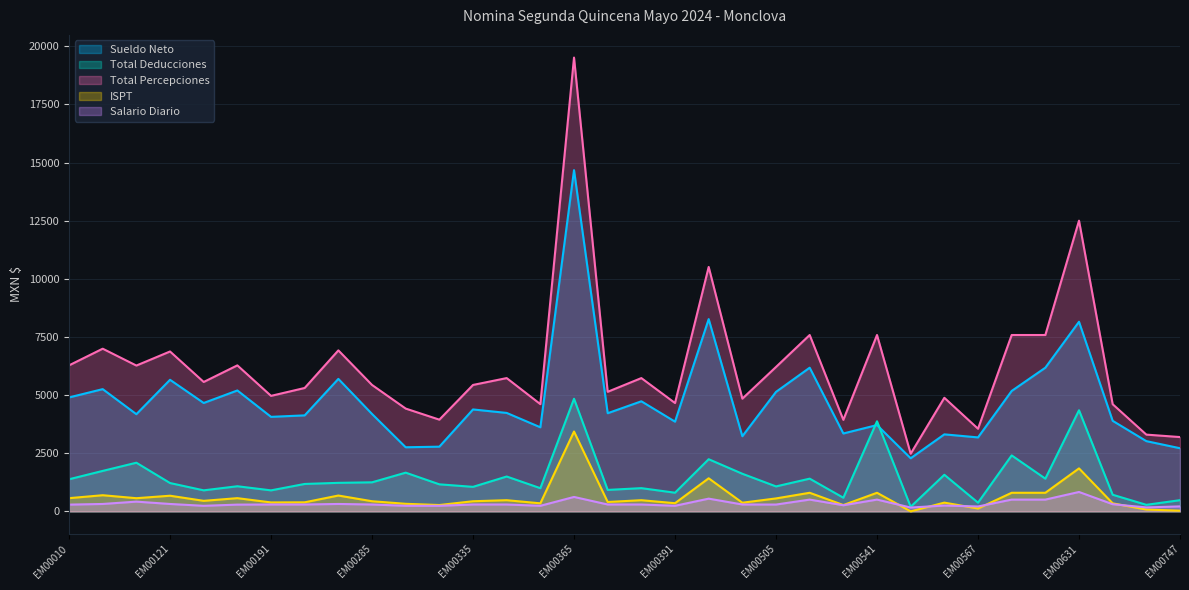

List the labels in order of Total Percepciones value, smallest first.

EM00558, EM00747, EM00729, EM00567, EM00530, EM00319, EM00303, EM00715, EM00353, EM00391, EM00455, EM00559, EM00191, EM00380, EM00263, EM00285, EM00335, EM00178, EM00336, EM00387, EM00505, EM00040, EM00010, EM00179, EM00121, EM00270, EM00013, EM00510, EM00541, EM00568, EM00588, EM00441, EM00631, EM00365